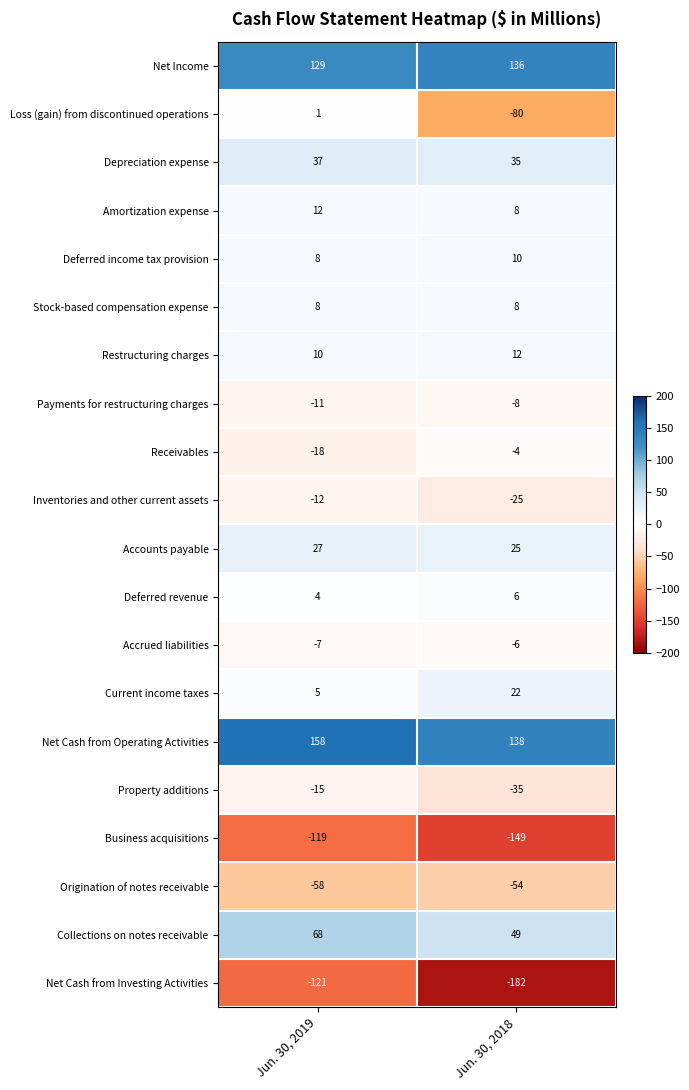

What is the sum of all Deferred income tax provision values?

18